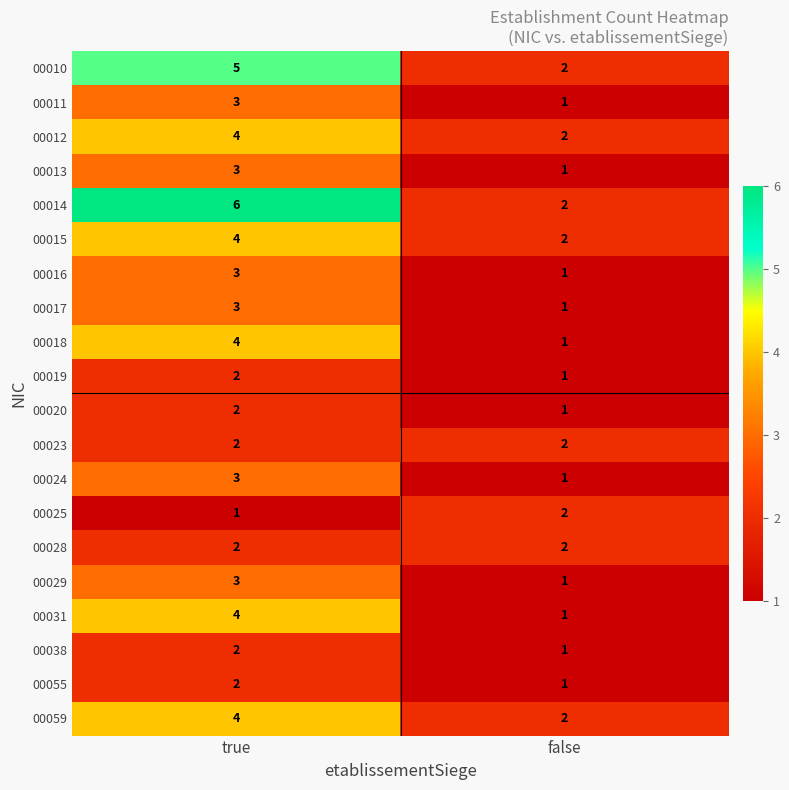

The 00012 series shows 7 at true. True or false?

False